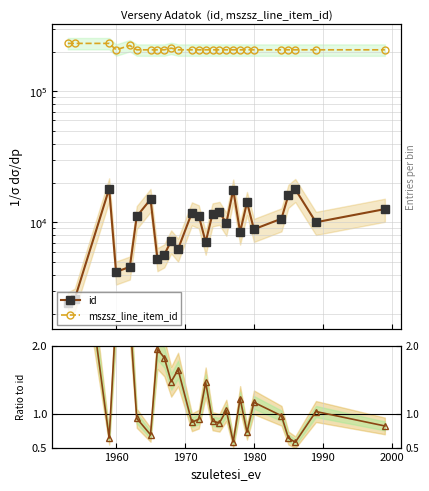

How many interior local peaks does the mszsz_line_item_id series have?

2